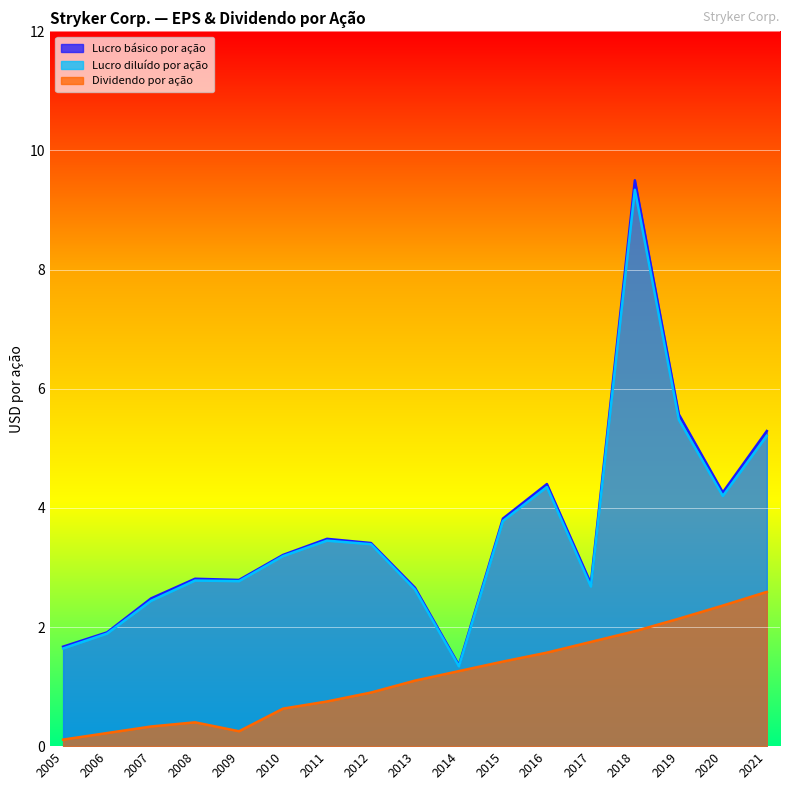

True or false: Lucro básico por ação and Dividendo por ação intersect in this chart.

False